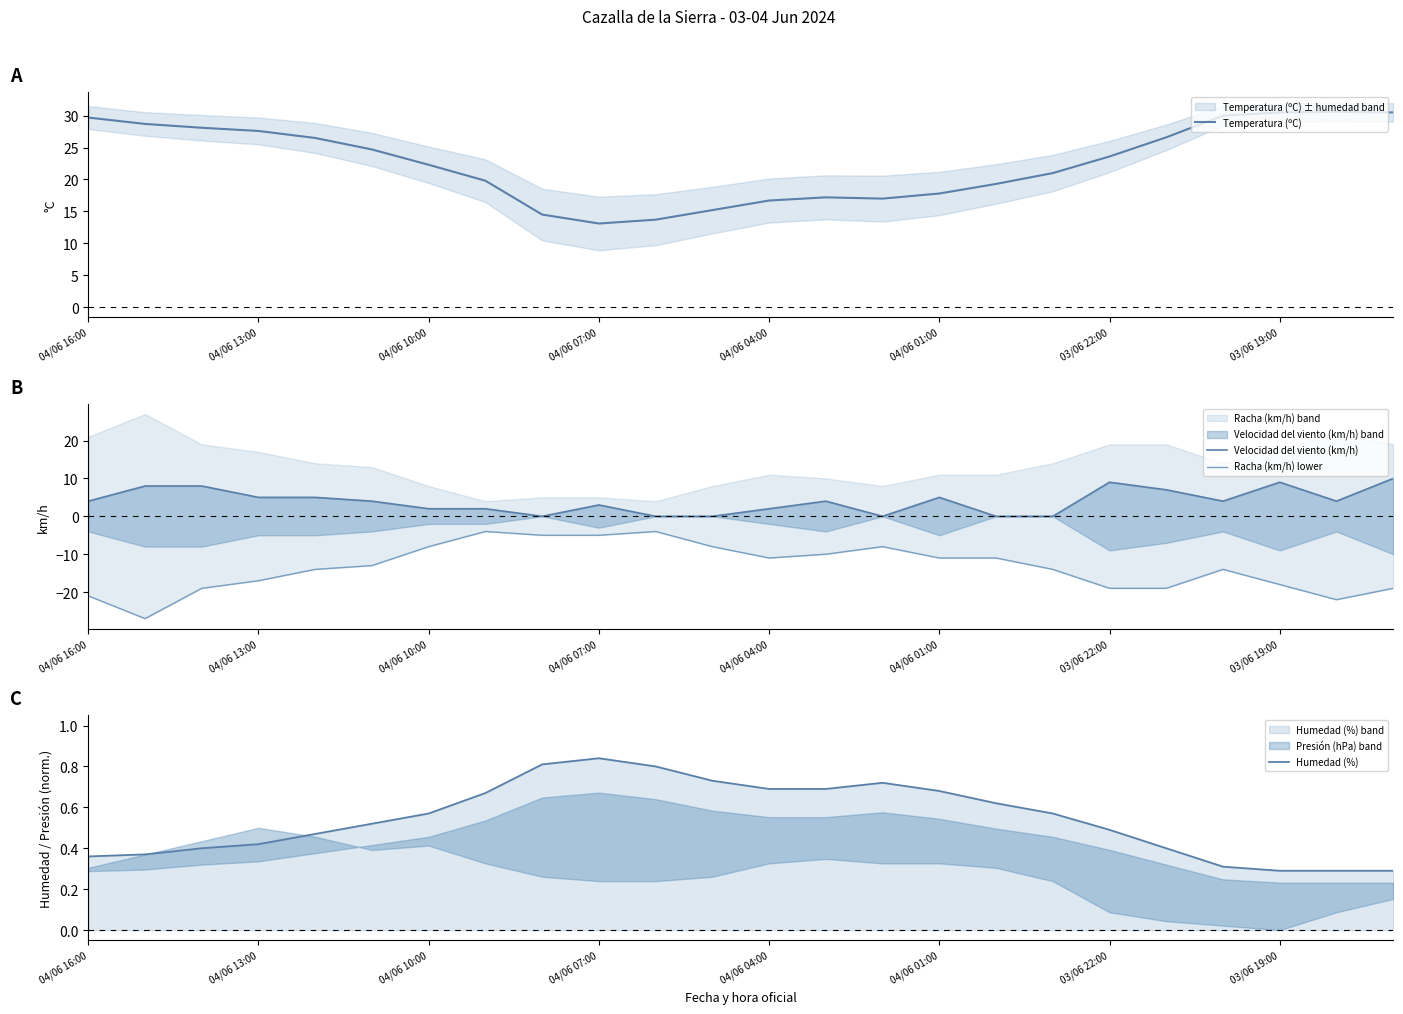

At how many categories does at least one series exceed -23?

24